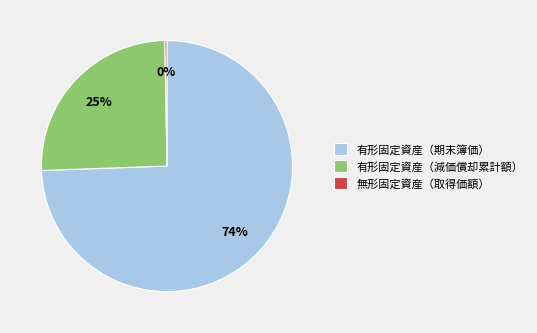

Do 有形固定資産（期末簿価） and 有形固定資産（減価償却累計額） together represent more than half of the pie?

Yes